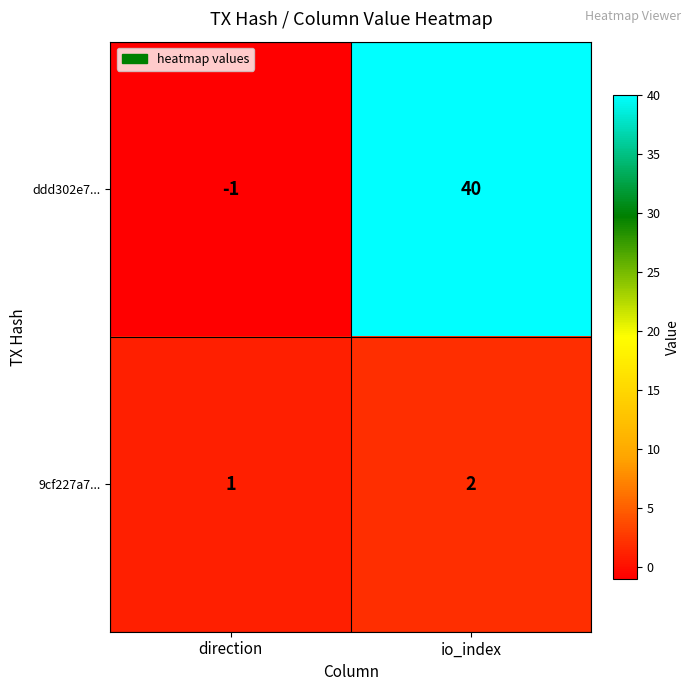

What is the average value of the ddd302e7... series?

20